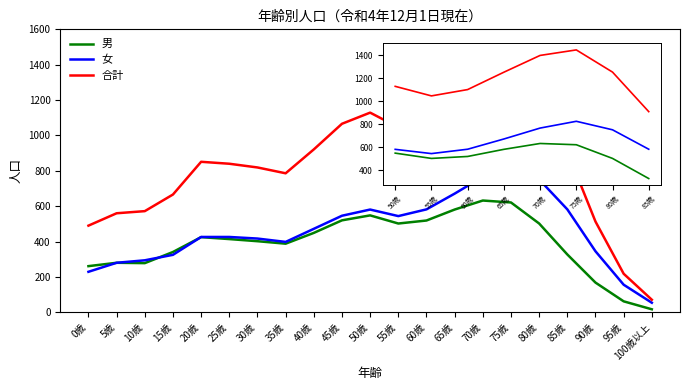

At which category is the sum across all series the highest?

75歳